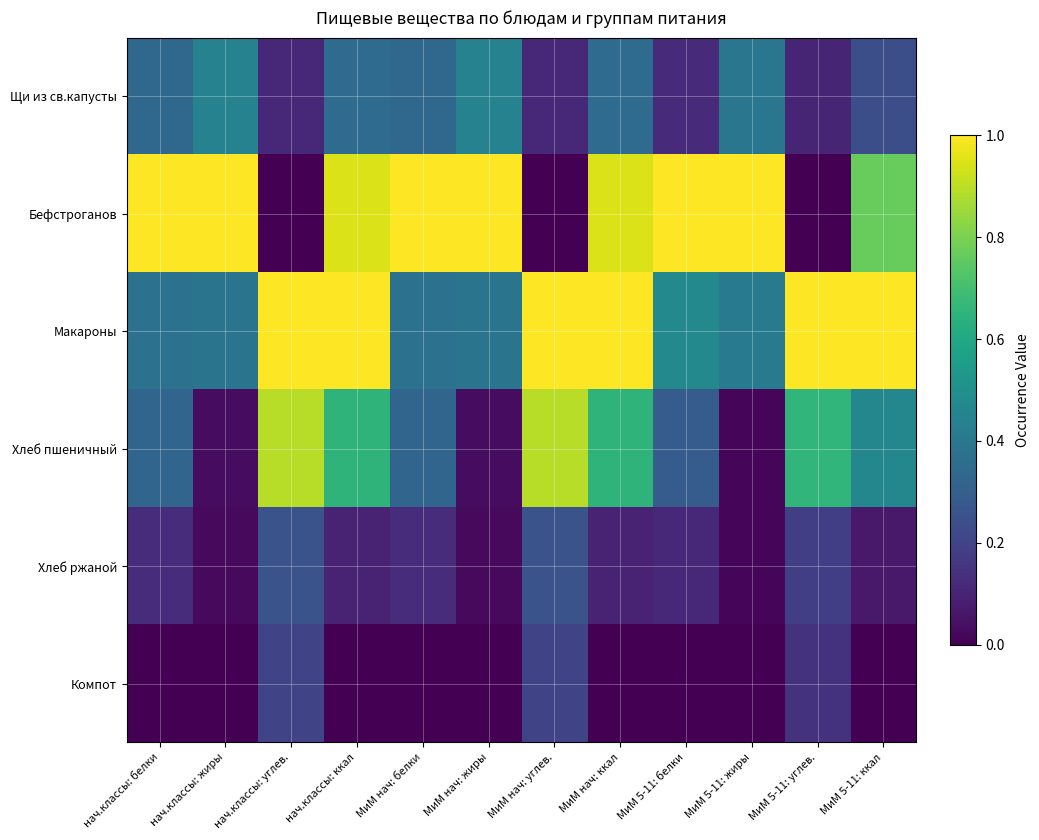

At which category is the sum across all series the highest?

нач.классы: ккал